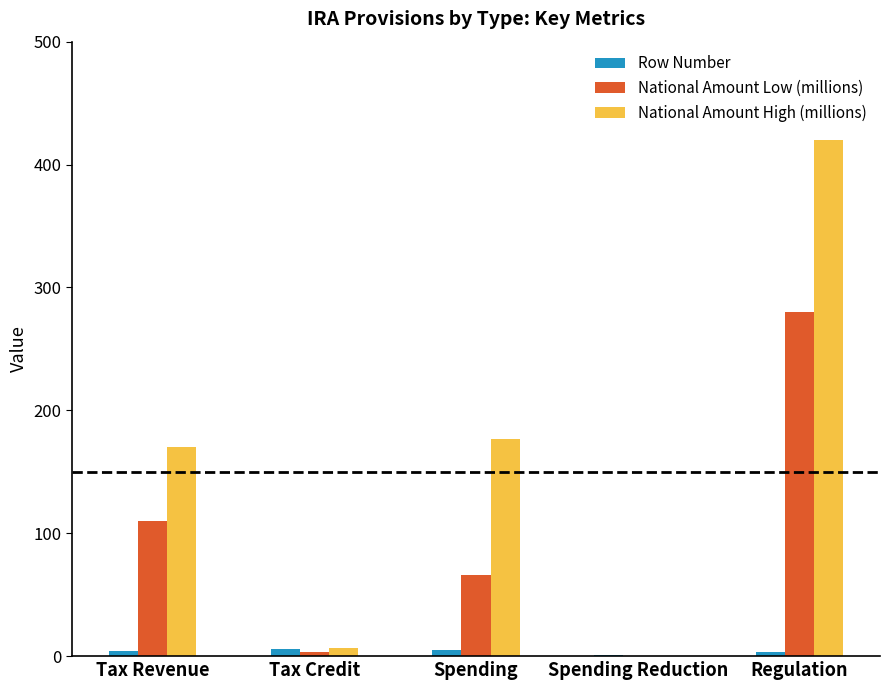

What is the average value of the National Amount Low (millions) series?

92